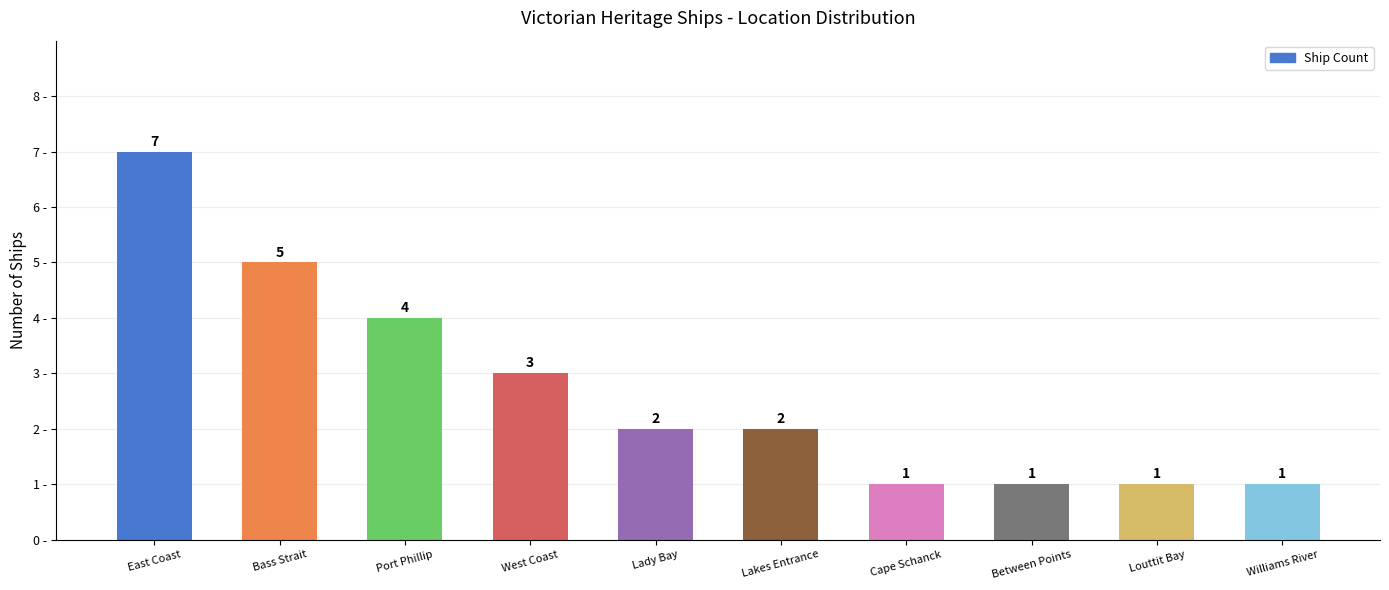

Are the bars grouped side by side (vs. stacked)?

No